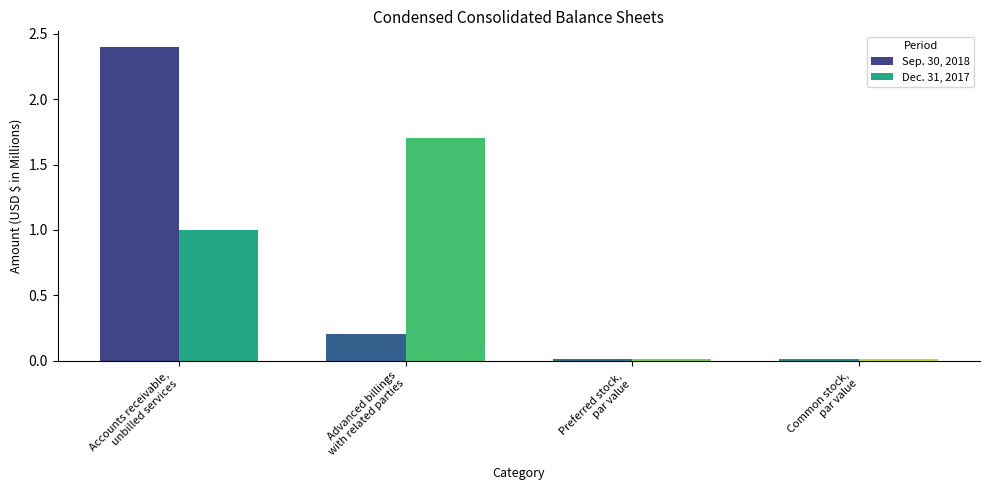

Which series has the largest range (max minus min)?

Sep. 30, 2018